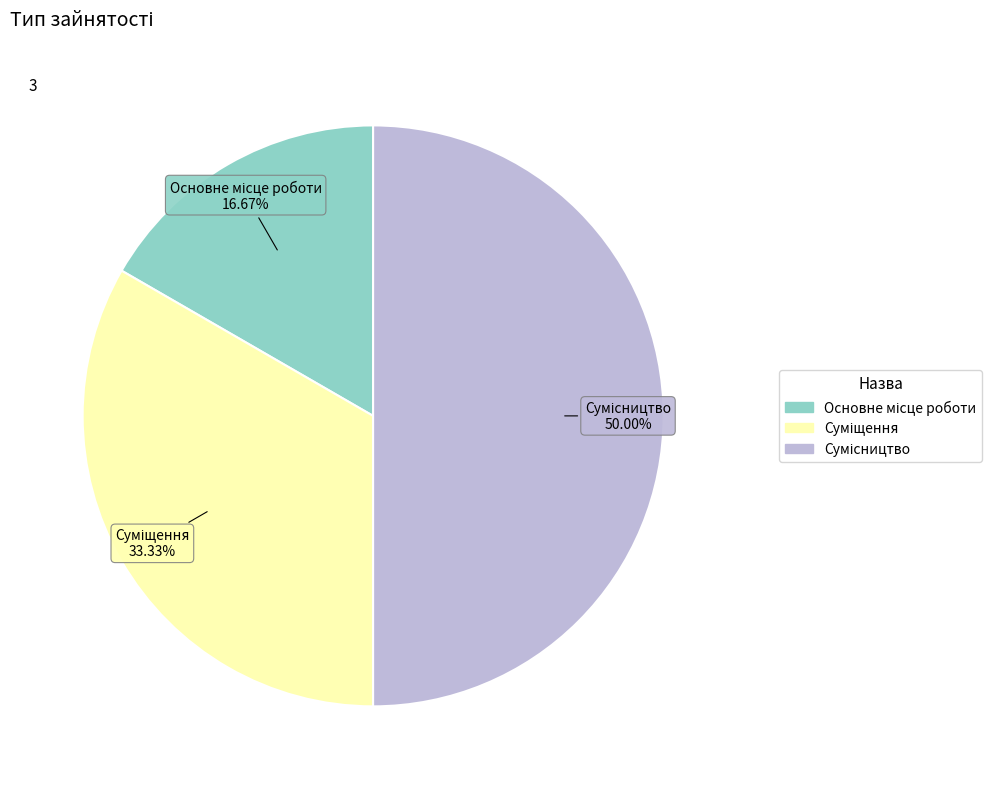

Does any single category account for the majority?

No